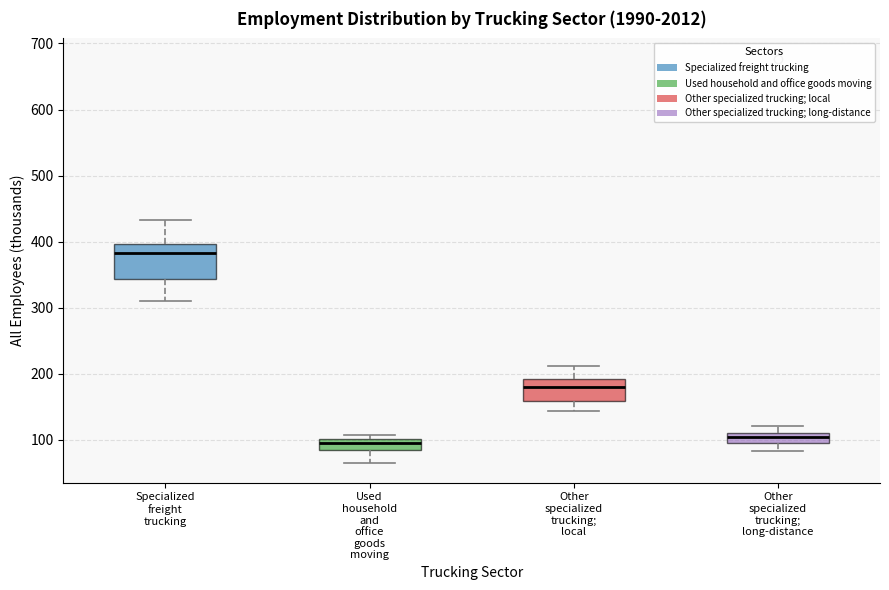

Reading left to right, transcribe this box plot: for each box, give where its median line is, the range the box spans, and where its two whiskers end, as read against the y-axis. The values are not printed on the chart, so give them approximately, as read against the axis.

Specialized freight trucking: median 380, box 340 to 400, whiskers 310 to 430
Used household and office goods moving: median 100 (just below the box's upper edge), box 80 to 100, whiskers 70 to 110
Other specialized trucking; local: median 180, box 160 to 190, whiskers 140 to 210
Other specialized trucking; long-distance: median 100 (inside the box), box 100 to 110, whiskers 80 to 120